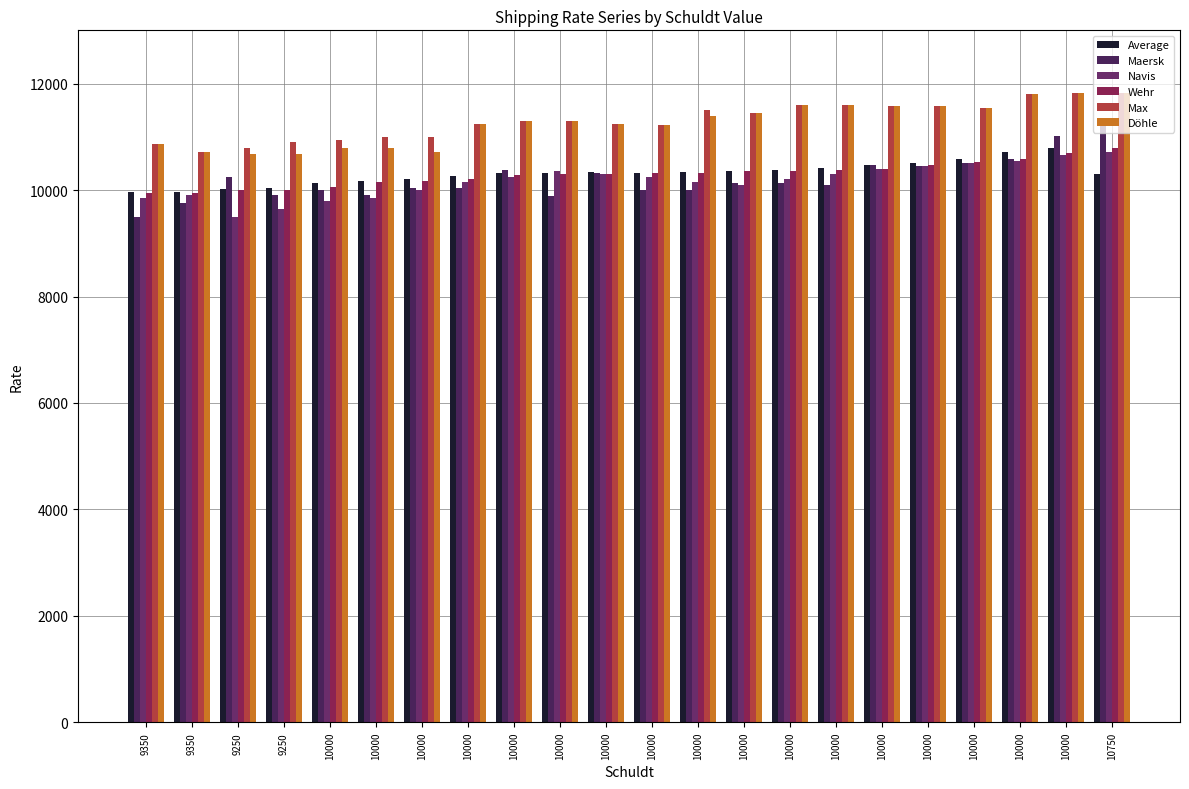

What is the total value across all series at 10000?

61726